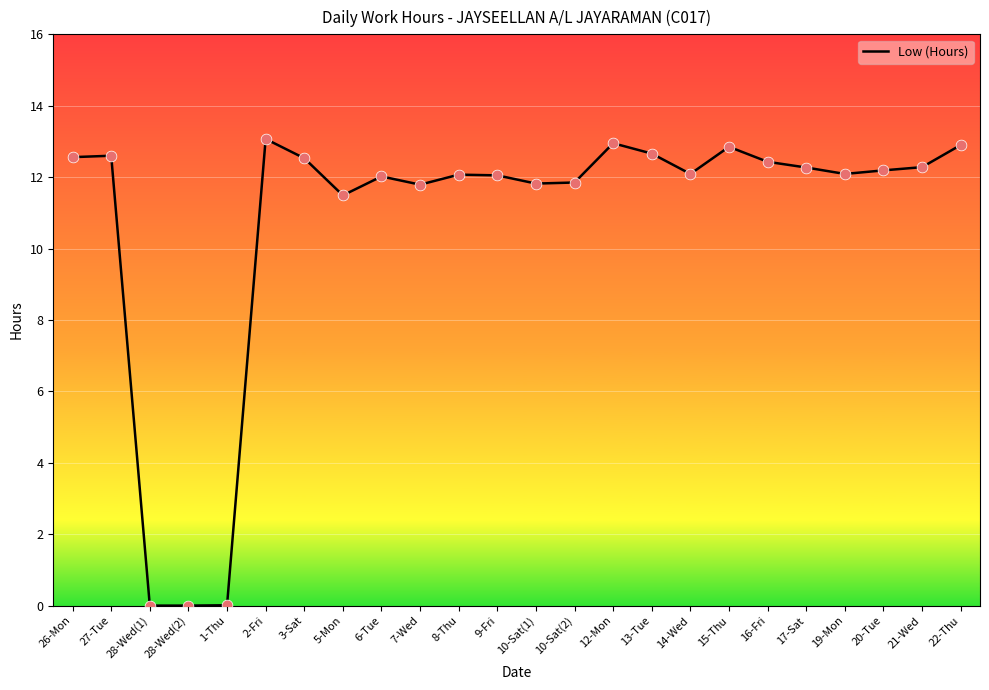

What is the change in value from 5-Mon to 9-Fri?

+0.6